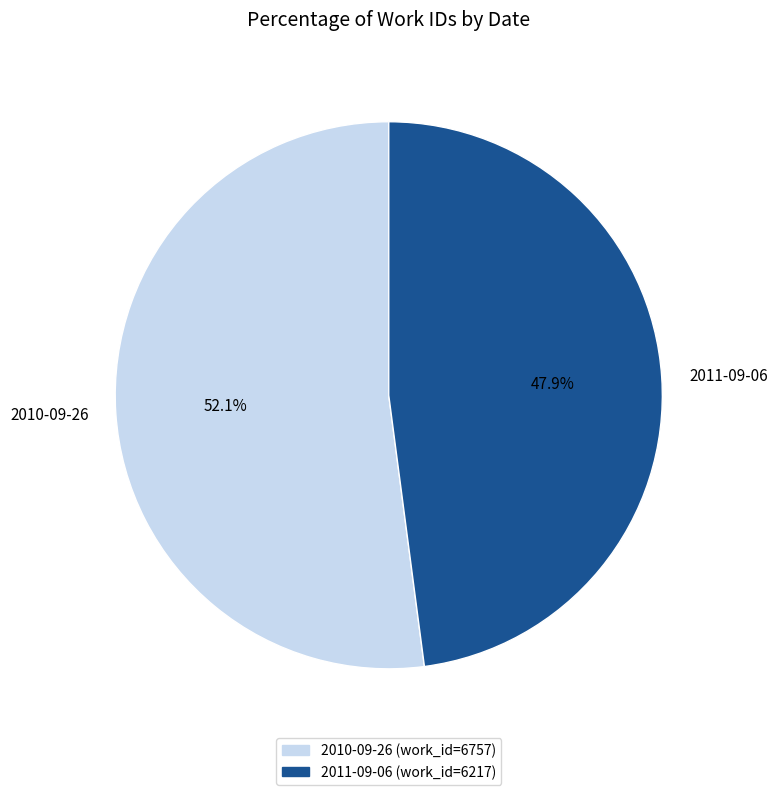

True or false: 2011-09-06 accounts for 48% of the total.

True